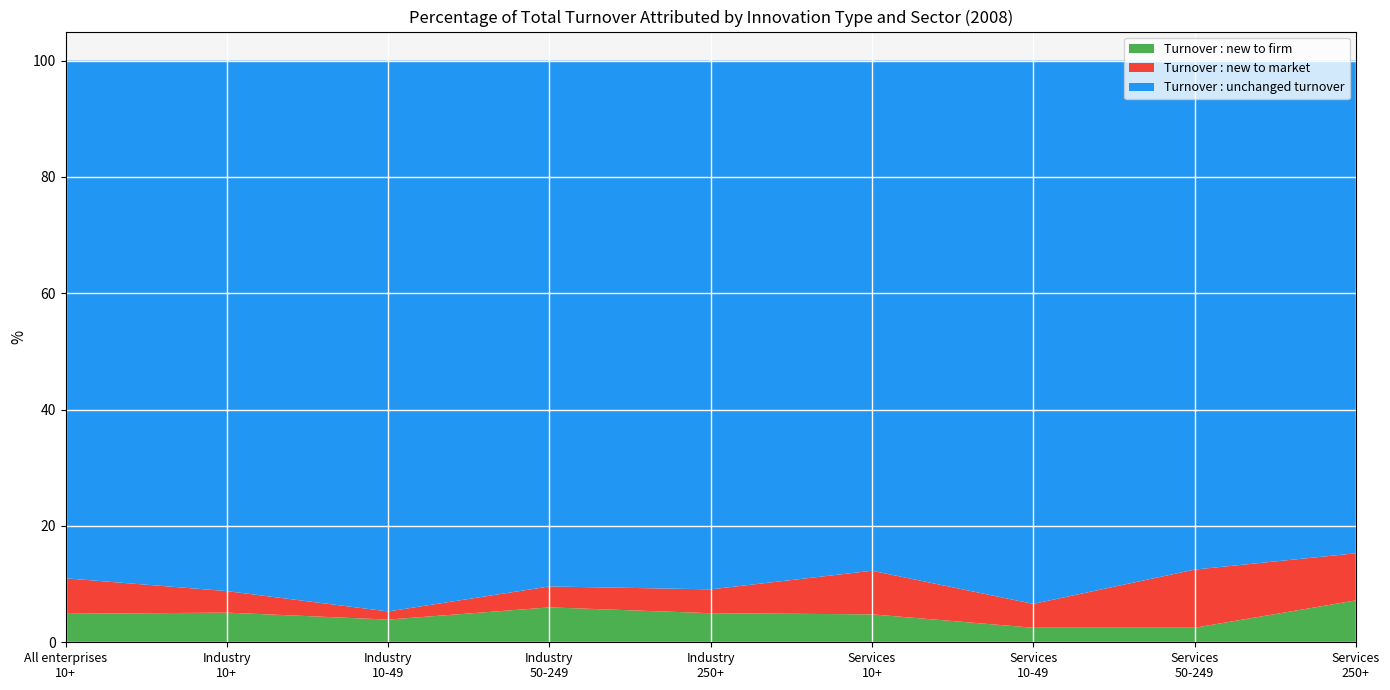

Reading left to right, what are all the values shown in this chart?

Turnover : new to firm: All enterprises
10+=4.9	Industry
10+=5.1	Industry
10-49=3.9	Industry
50-249=6.0	Industry
250+=5.0	Services
10+=4.8	Services
10-49=2.5	Services
50-249=2.5	Services
250+=7.2
Turnover : new to market: All enterprises
10+=6.1	Industry
10+=3.7	Industry
10-49=1.4	Industry
50-249=3.6	Industry
250+=4.1	Services
10+=7.5	Services
10-49=4.1	Services
50-249=10.0	Services
250+=8.1
Turnover : unchanged turnover: All enterprises
10+=89.0	Industry
10+=91.2	Industry
10-49=94.7	Industry
50-249=90.4	Industry
250+=90.9	Services
10+=87.7	Services
10-49=93.4	Services
50-249=87.5	Services
250+=84.7